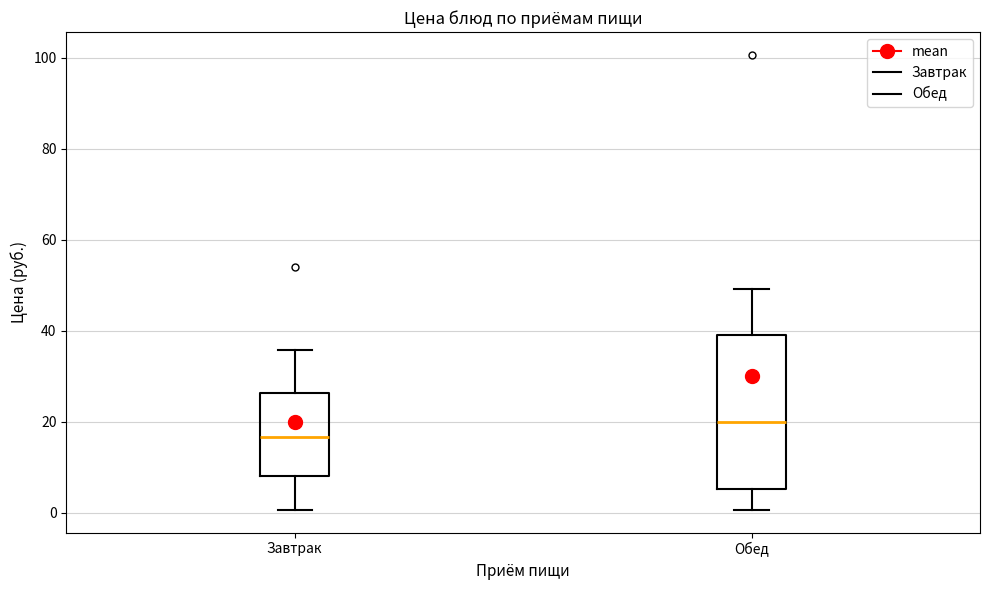

Reading left to right, read every box against the y-axis: the position of its median line, the range the box covers, and the ends of its whiskers. The values are not printed on the chart, so give them approximately, as read against the axis.

Завтрак: median 16, box 8 to 26, whiskers 0 to 36
Обед: median 20, box 6 to 40, whiskers 0 to 50